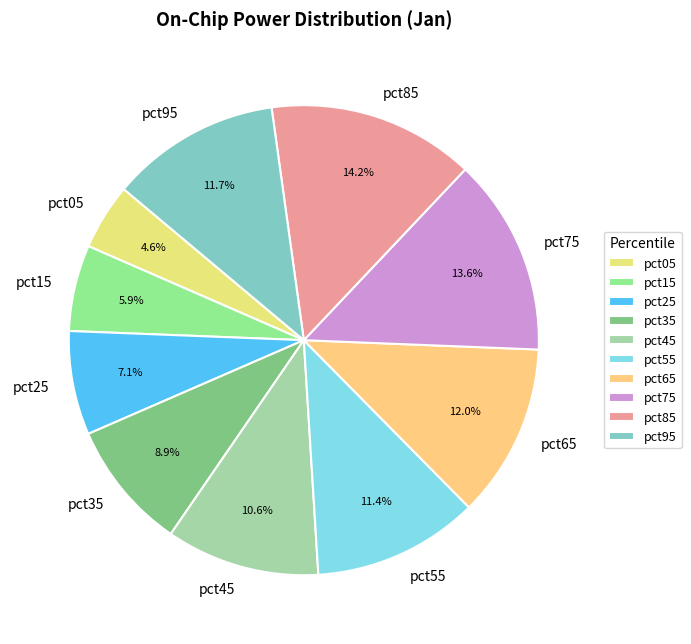

Is it true that pct65 is 1% of the pie?

False